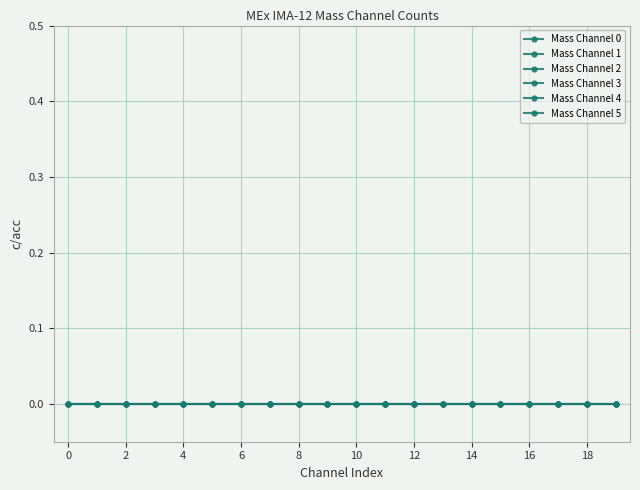

True or false: Mass Channel 4 has a value of 0 at 11.

True